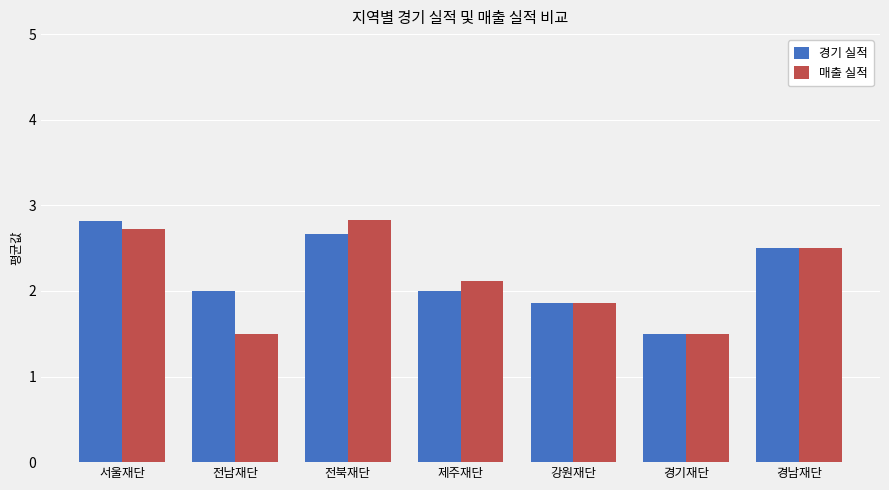

What is the value of the 경기 실적 bar at the 1st from the left?

2.8